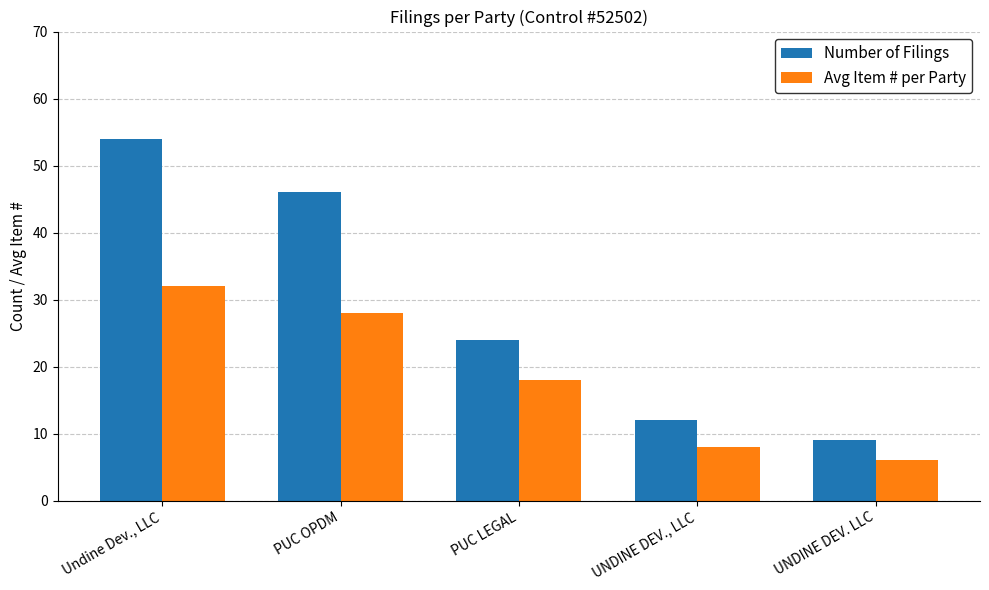

Which series has the largest total across all categories?

Number of Filings